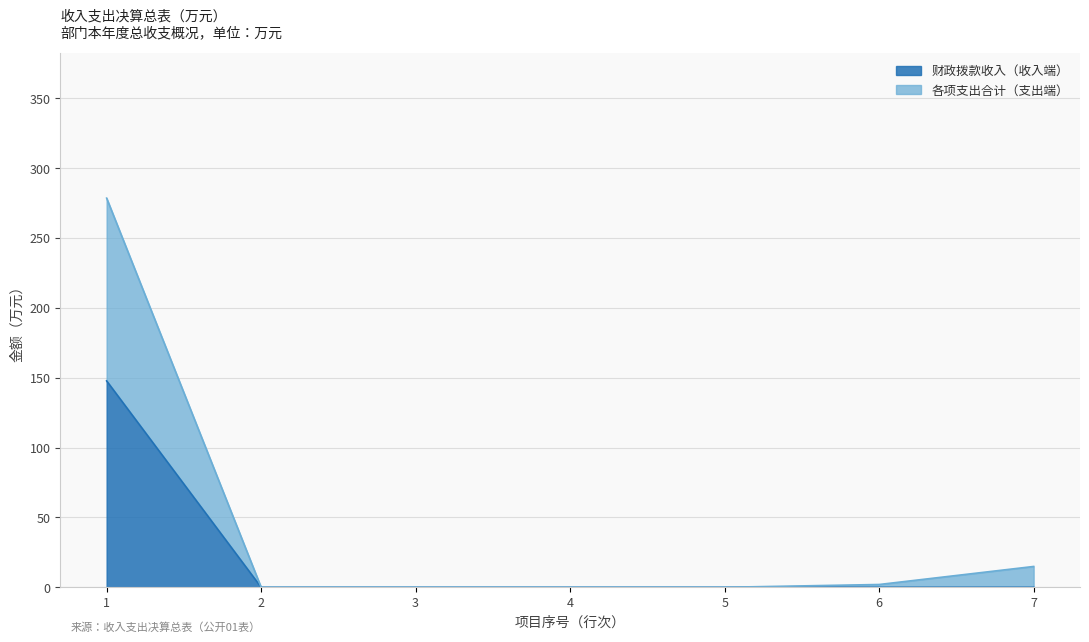

What is the maximum value for 财政拨款收入（收入端）?

147.7